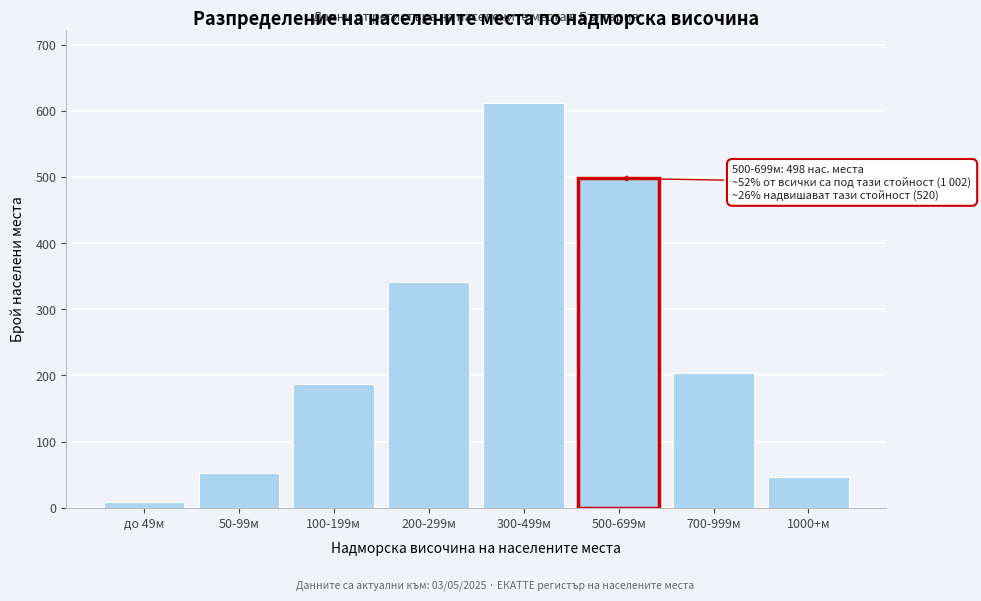

Reading right to left, list all the values displayed in this chart.

1000+м=47	700-999м=203	500-699м=498	300-499м=612	200-299м=341	100-199м=187	50-99м=52	до 49м=8